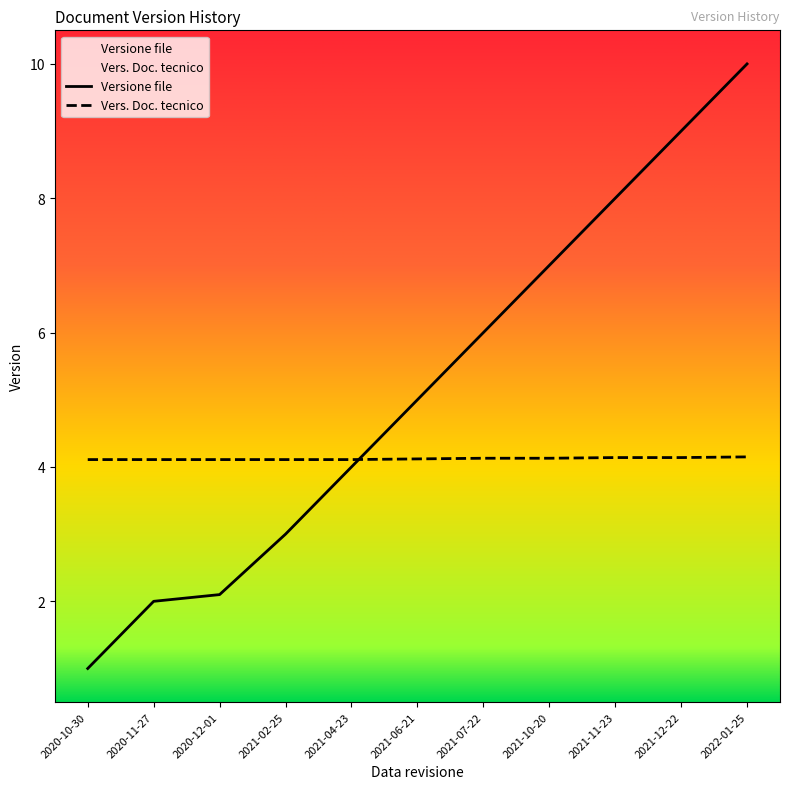

What is the difference between the highest and lowest values at 2021-04-23?

0.1